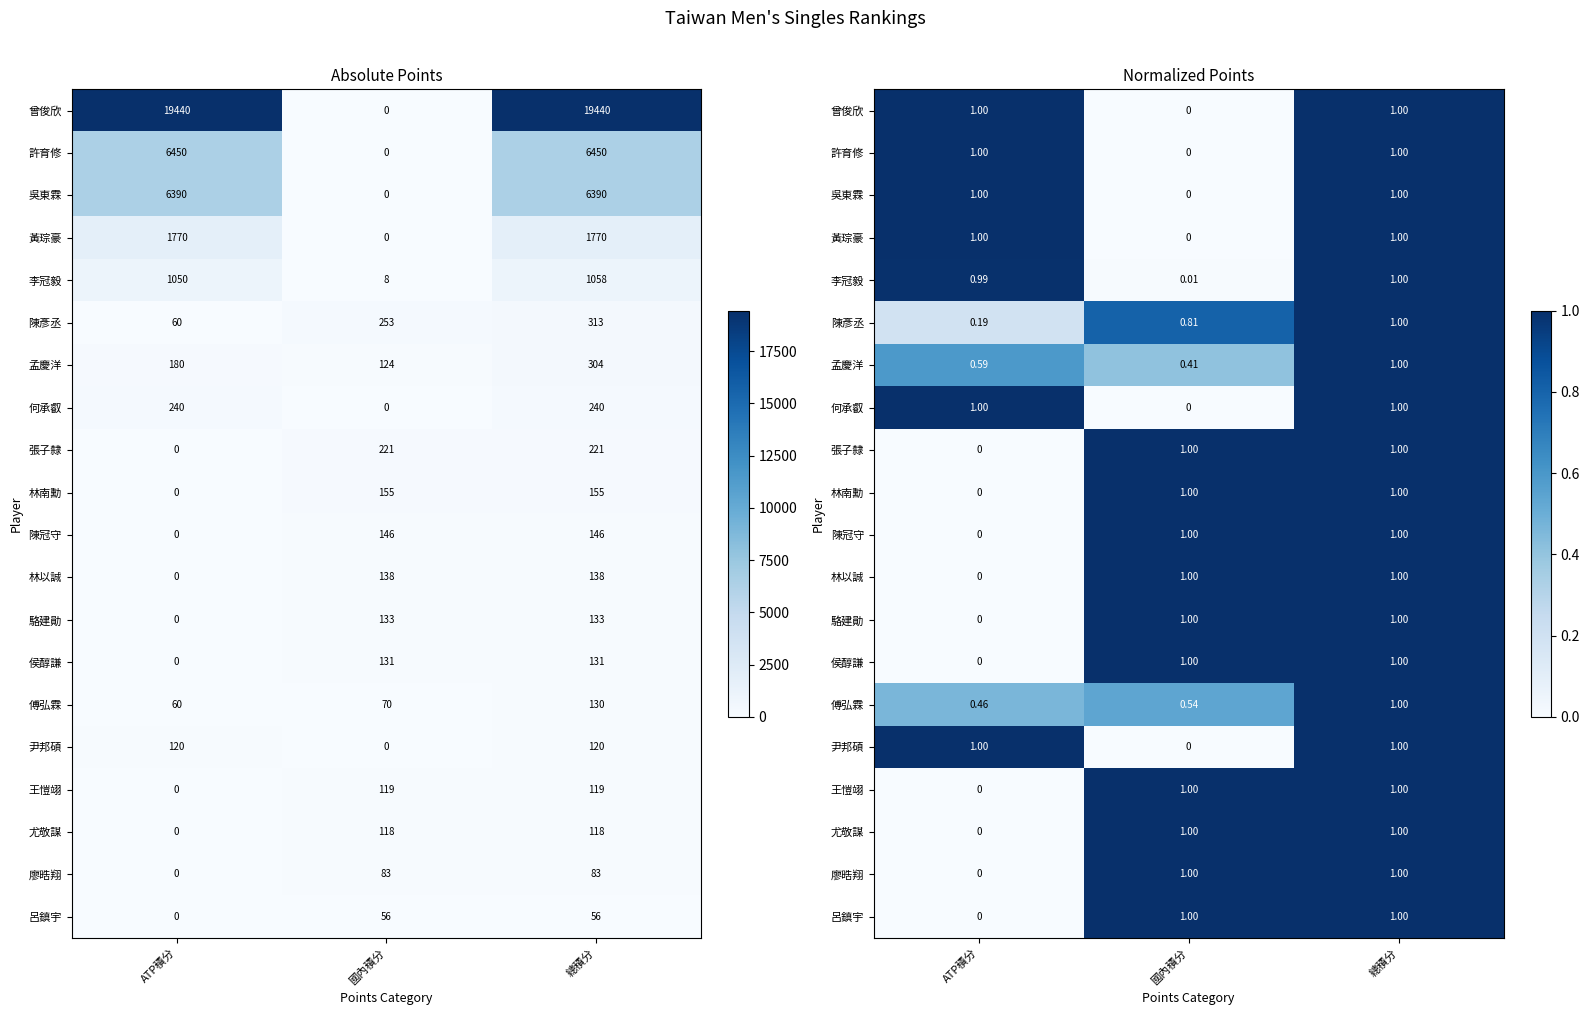

The value of 吳東霖 at 國內積分 is 0.0. True or false?

True